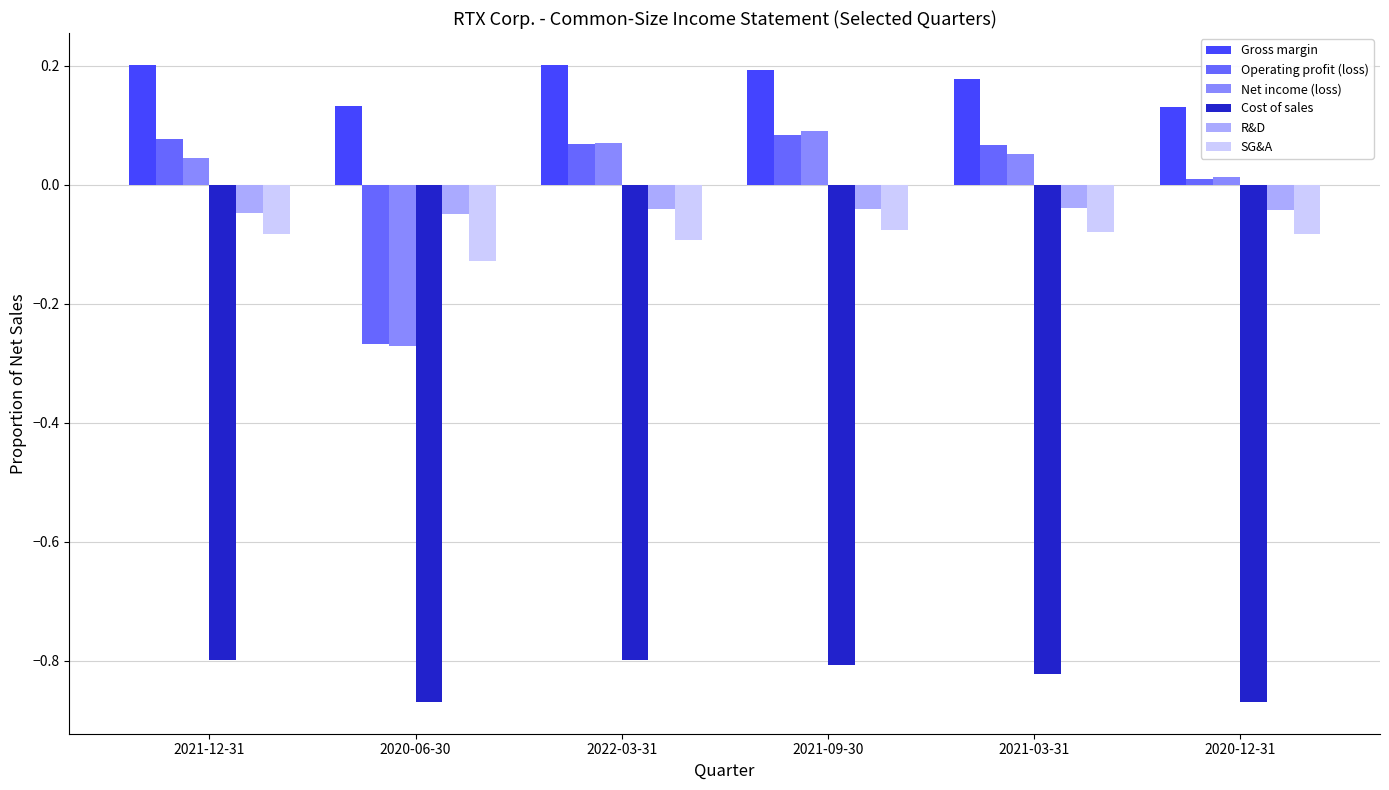

True or false: Net income (loss) has a value of 0.0 at 2021-09-30.

False